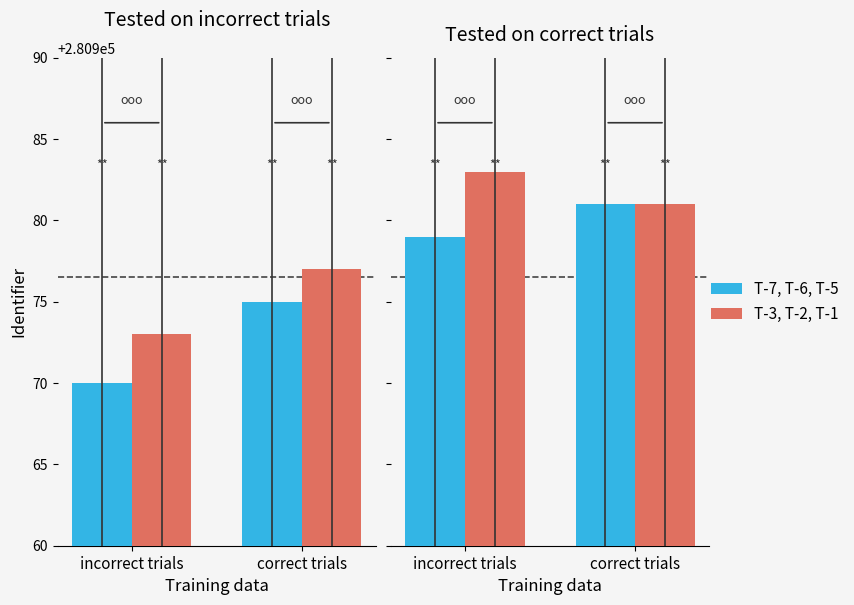

Count the T-7, T-6, T-5 values in the range 280979 to 280981.

2